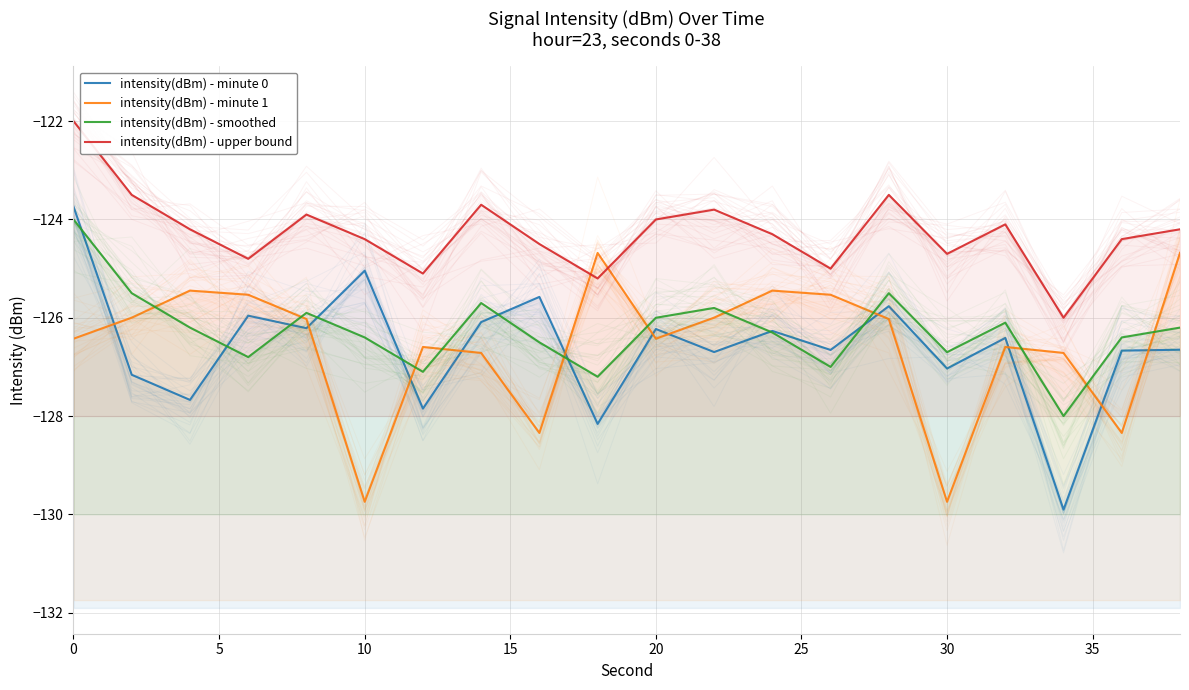

The intensity(dBm) - smoothed series shows -200.9 at 25. True or false?

False